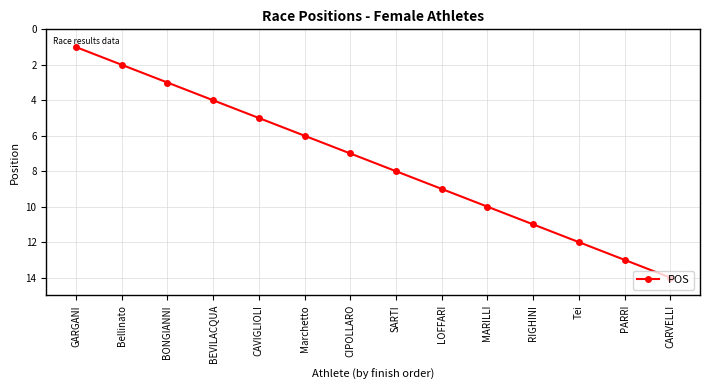

Reading left to right, transcribe all the data shown in this chart.

GARGANI=1	Bellinato=2	BONGIANNI=3	BEVILACQUA=4	CAVIGLIOLI=5	Marchetto=6	CIPOLLARO=7	SARTI=8	LOFFARI=9	MARILLI=10	RIGHINI=11	Tei=12	PARRI=13	CARVELLI=14